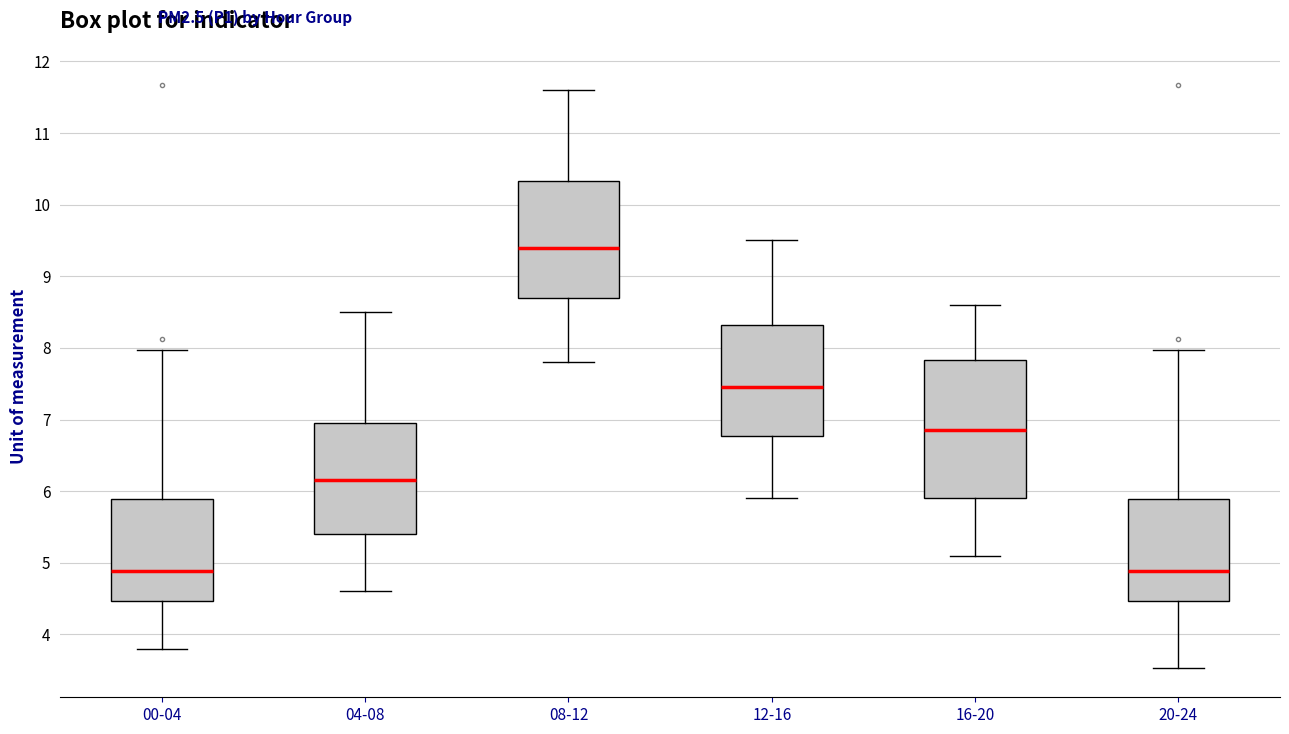

Reading left to right, transcribe this box plot: for each box, give where its median line is, the range the box spans, and where its two whiskers end, as read against the y-axis. The values are not printed on the chart, so give them approximately, as read against the axis.

00-04: median 4.9, box 4.5 to 5.9, whiskers 3.8 to 8.0
04-08: median 6.2, box 5.4 to 7.0, whiskers 4.6 to 8.5
08-12: median 9.4, box 8.7 to 10.3, whiskers 7.8 to 11.6
12-16: median 7.5, box 6.8 to 8.3, whiskers 5.9 to 9.5
16-20: median 6.9, box 5.9 to 7.8, whiskers 5.1 to 8.6
20-24: median 4.9, box 4.5 to 5.9, whiskers 3.5 to 8.0